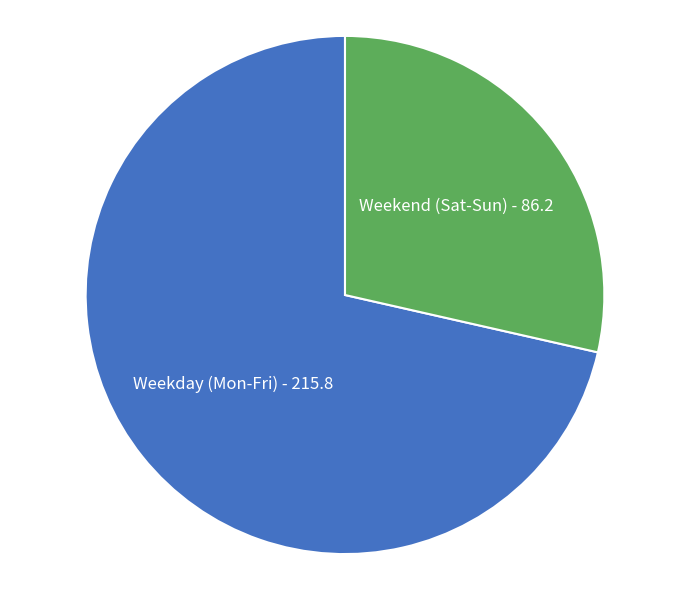

Rank the categories by value from highest to lowest.

Weekday (Mon-Fri), Weekend (Sat-Sun)